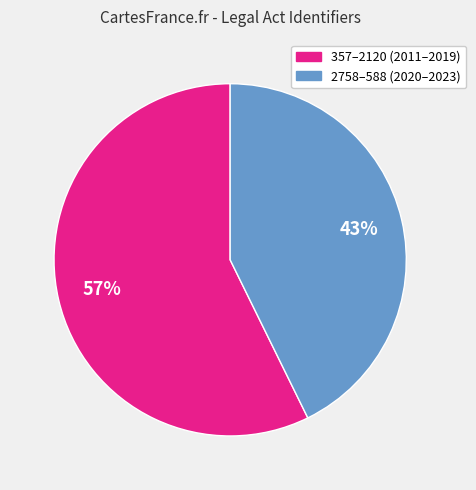

To the nearest percent, what is the average slice percentage?

50%